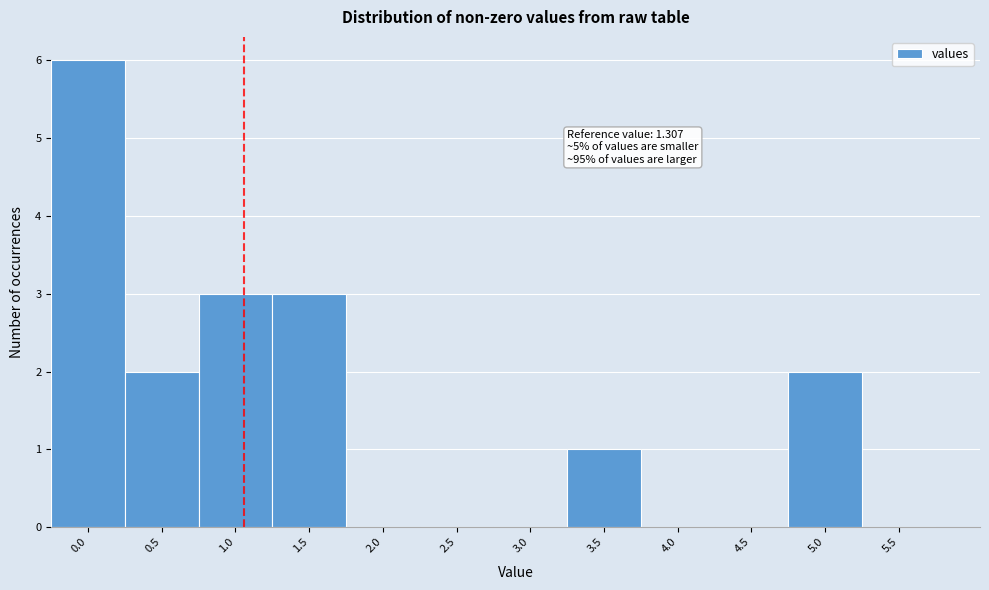

Reading left to right, transcribe all the data shown in this chart.

0.0=6	0.5=2	1.0=3	1.5=3	2.0=0	2.5=0	3.0=0	3.5=1	4.0=0	4.5=0	5.0=2	5.5=0